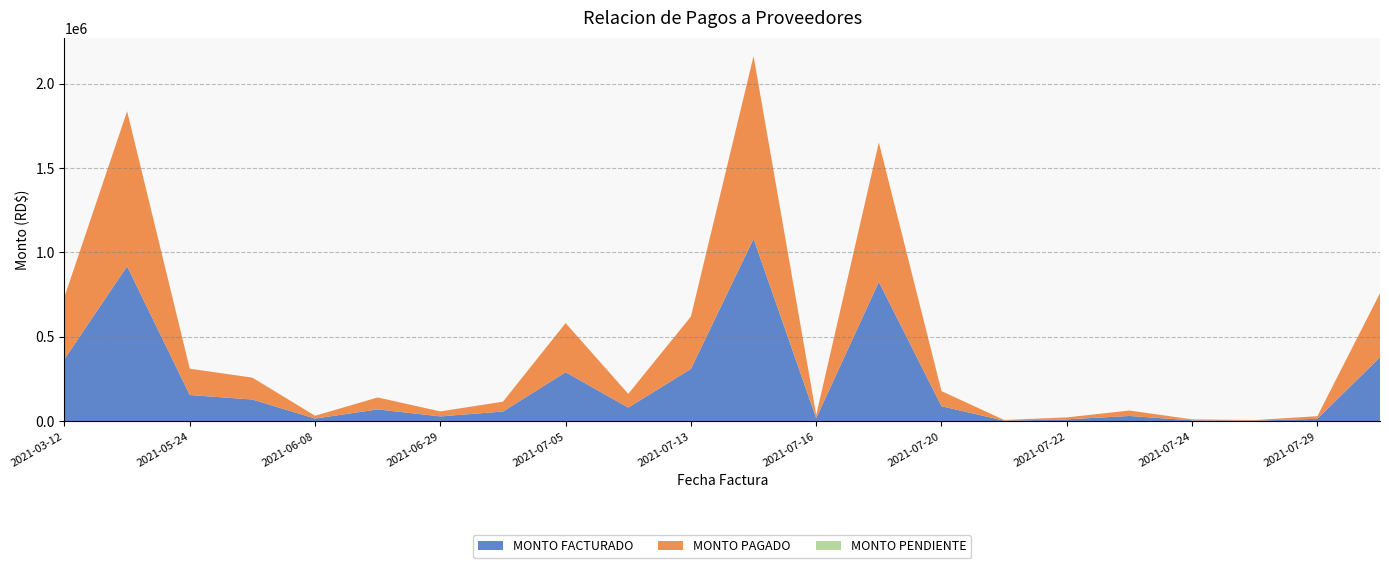

Reading left to right, list all the values displayed in this chart.

MONTO FACTURADO: 368527.0	918040.0	156000.0	129430.0	16620.3	70800.0	29500.0	58344.6	290954.4	81420.0	310340.0	1081075.8	18575.1	825655.9	89680.0	4130.0	11800.0	32090.3	5964.2	3902.5	15340.0	379436.3
MONTO PAGADO: 368527.0	918040.0	156000.0	129430.0	16620.3	70800.0	29500.0	58344.6	290954.4	81420.0	310340.0	1081075.8	18575.1	825655.9	89680.0	4130.0	11800.0	32090.3	5964.2	3902.5	15340.0	379436.3
MONTO PENDIENTE: 0.0	0.0	0.0	0.0	0.0	0.0	0.0	0.0	0.0	0.0	0.0	0.0	0.0	0.0	0.0	0.0	0.0	0.0	0.0	0.0	0.0	0.0